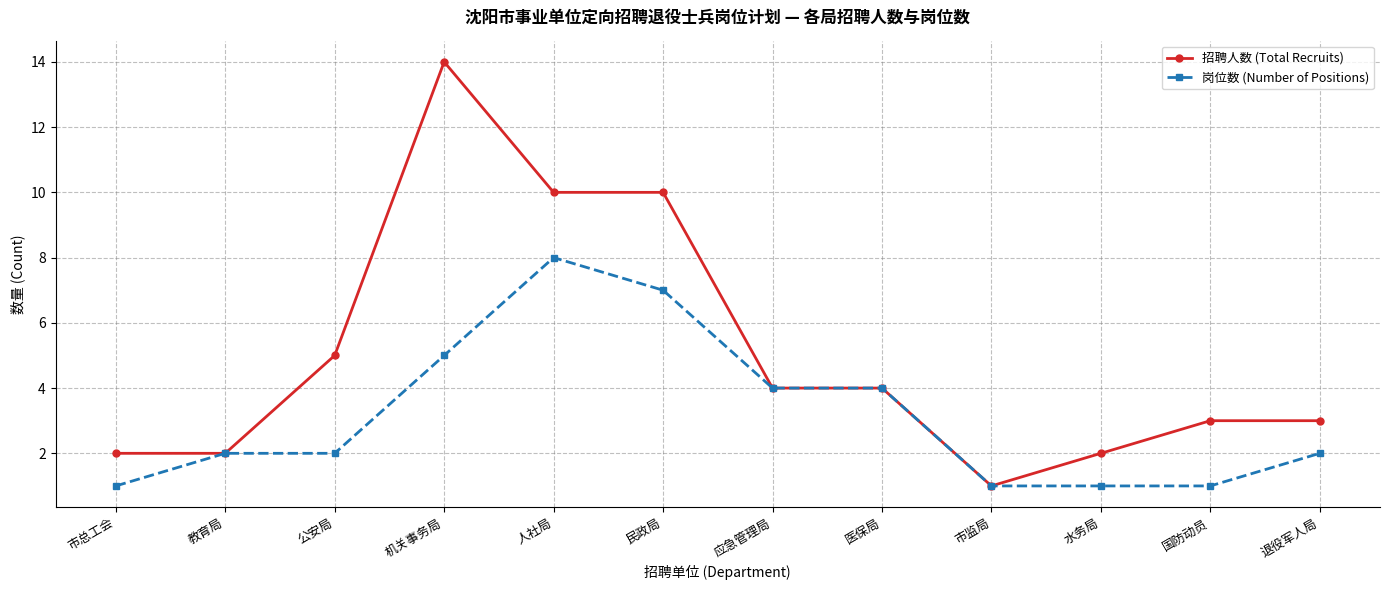

The value of 招聘人数 (Total Recruits) at 医保局 is 4. True or false?

True